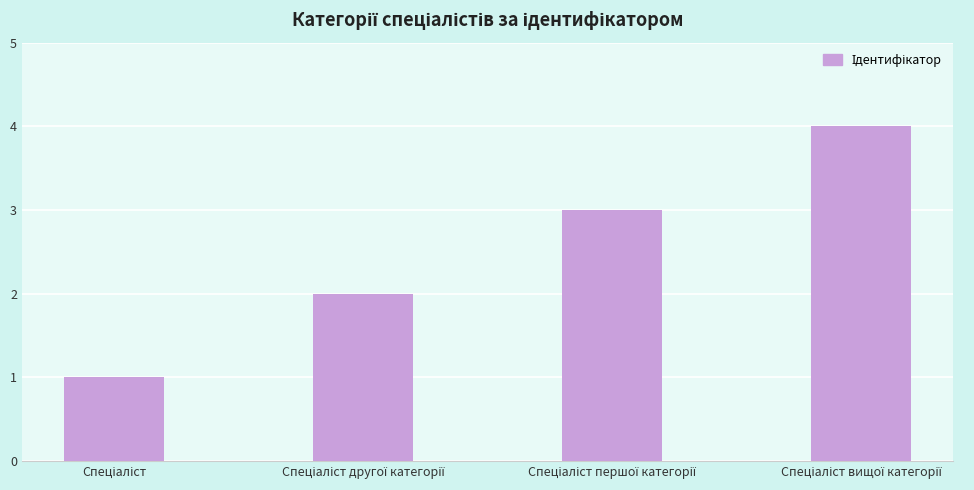

What is the difference between the maximum and minimum values?

3